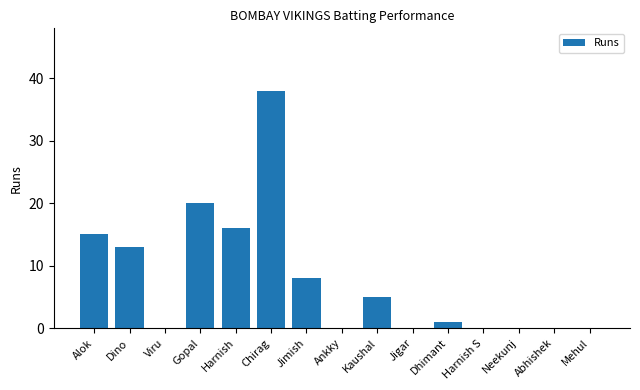

What is the sum of the values at Chirag and Dhimant?

39